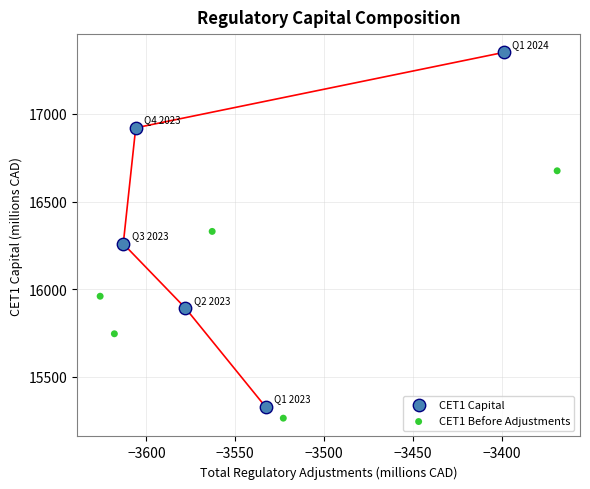

Which series has the largest Y range (max minus min)?

CET1 Capital